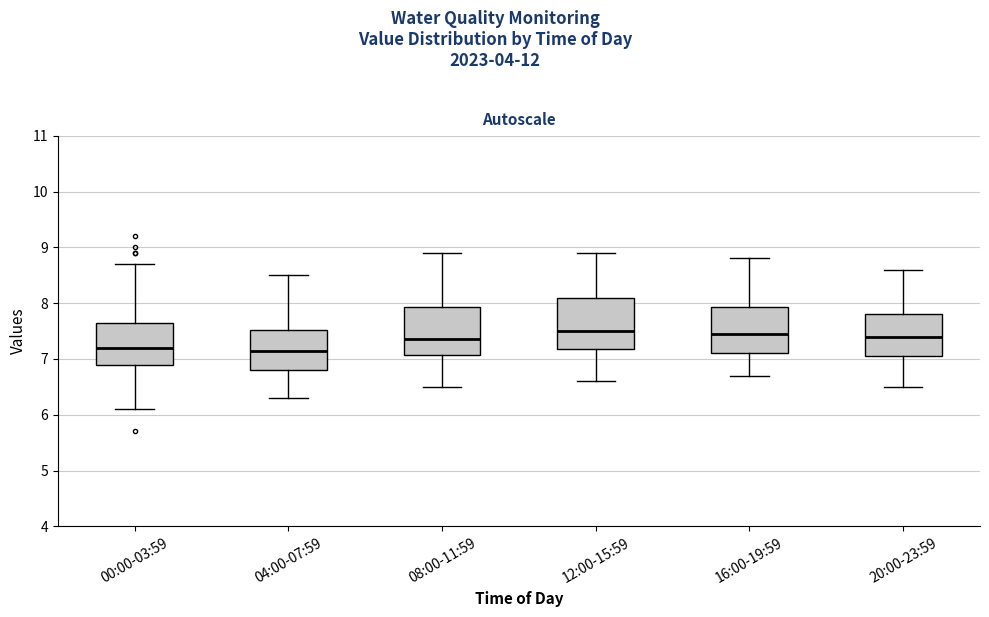

Reading left to right, read every box against the y-axis: the position of its median line, the range the box covers, and the ends of its whiskers. The values are not printed on the chart, so give them approximately, as read against the axis.

00:00-03:59: median 7.2, box 6.9 to 7.7, whiskers 6.1 to 8.7
04:00-07:59: median 7.2, box 6.8 to 7.5, whiskers 6.3 to 8.5
08:00-11:59: median 7.4, box 7.1 to 7.9, whiskers 6.5 to 8.9
12:00-15:59: median 7.5, box 7.2 to 8.1, whiskers 6.6 to 8.9
16:00-19:59: median 7.5, box 7.1 to 7.9, whiskers 6.7 to 8.8
20:00-23:59: median 7.4, box 7.1 to 7.8, whiskers 6.5 to 8.6